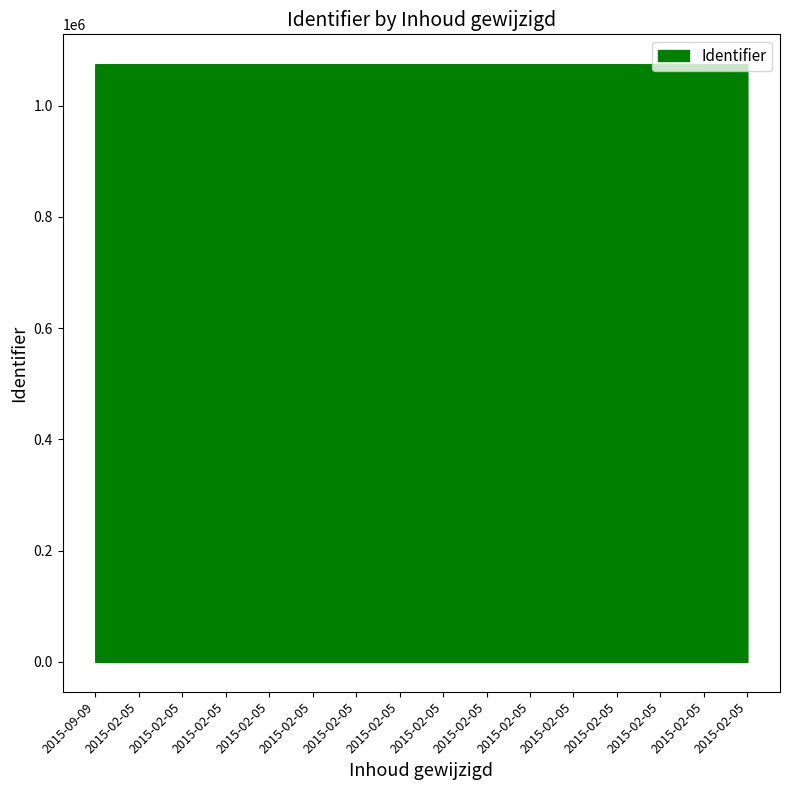

At which label does the data first exceed 1074457?

2015-02-05